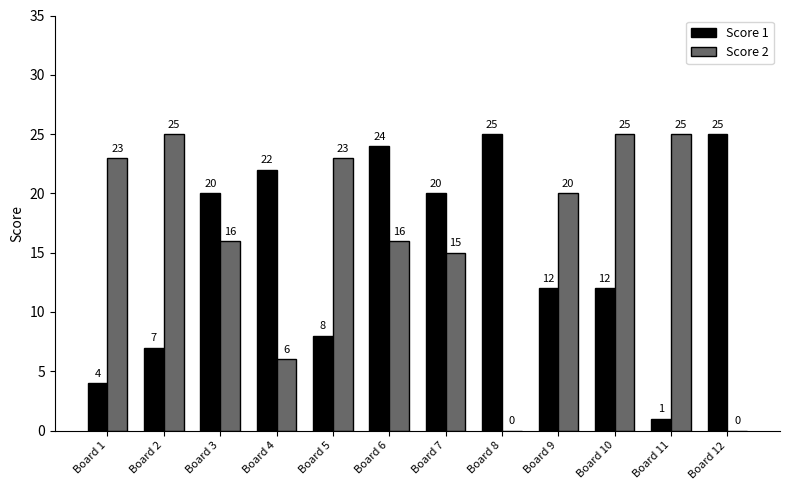

How many distinct data groups are displayed?

2